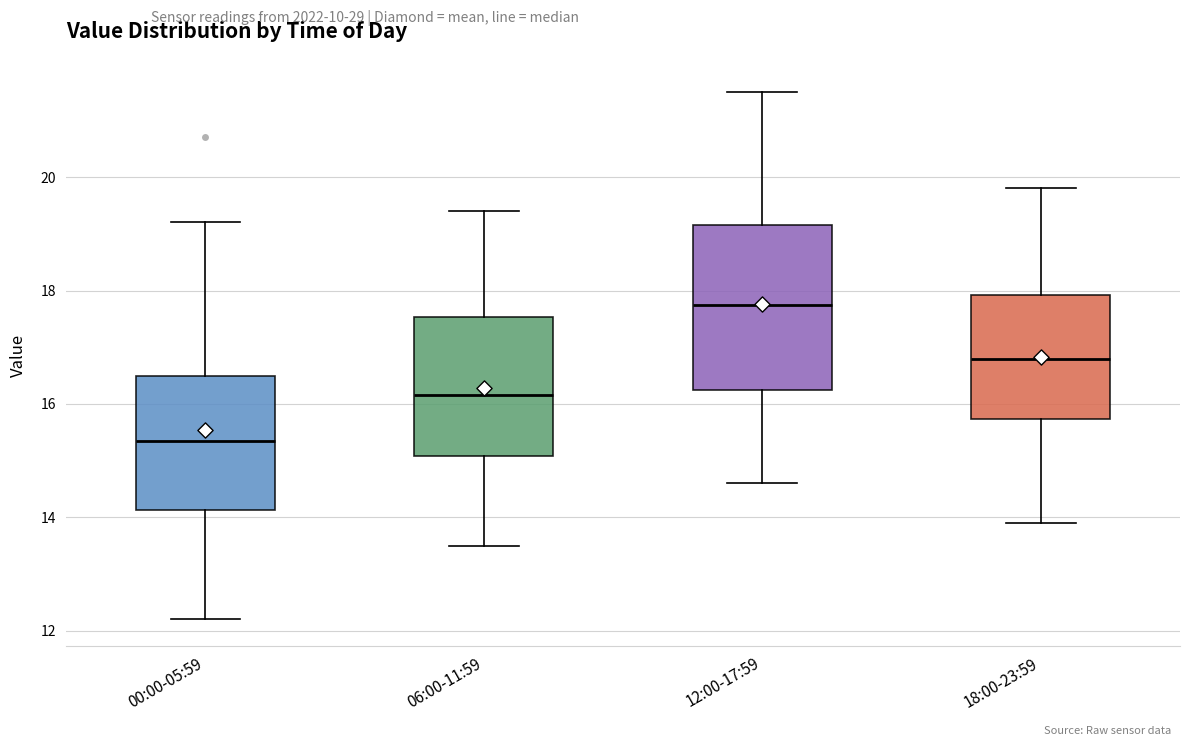

Which box's median line is the highest?

12:00-17:59